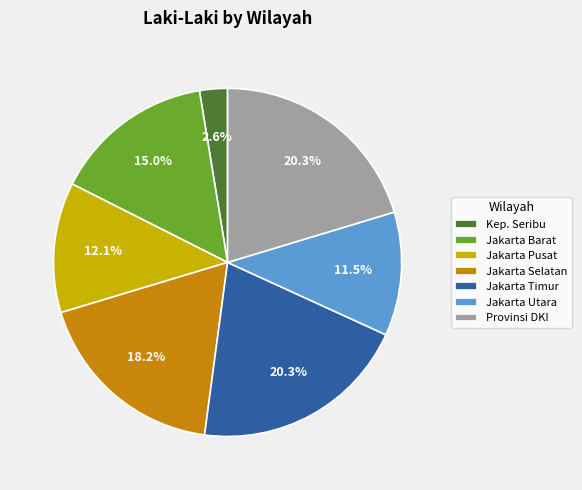

How much of the chart is everything except Provinsi DKI?

79.7%